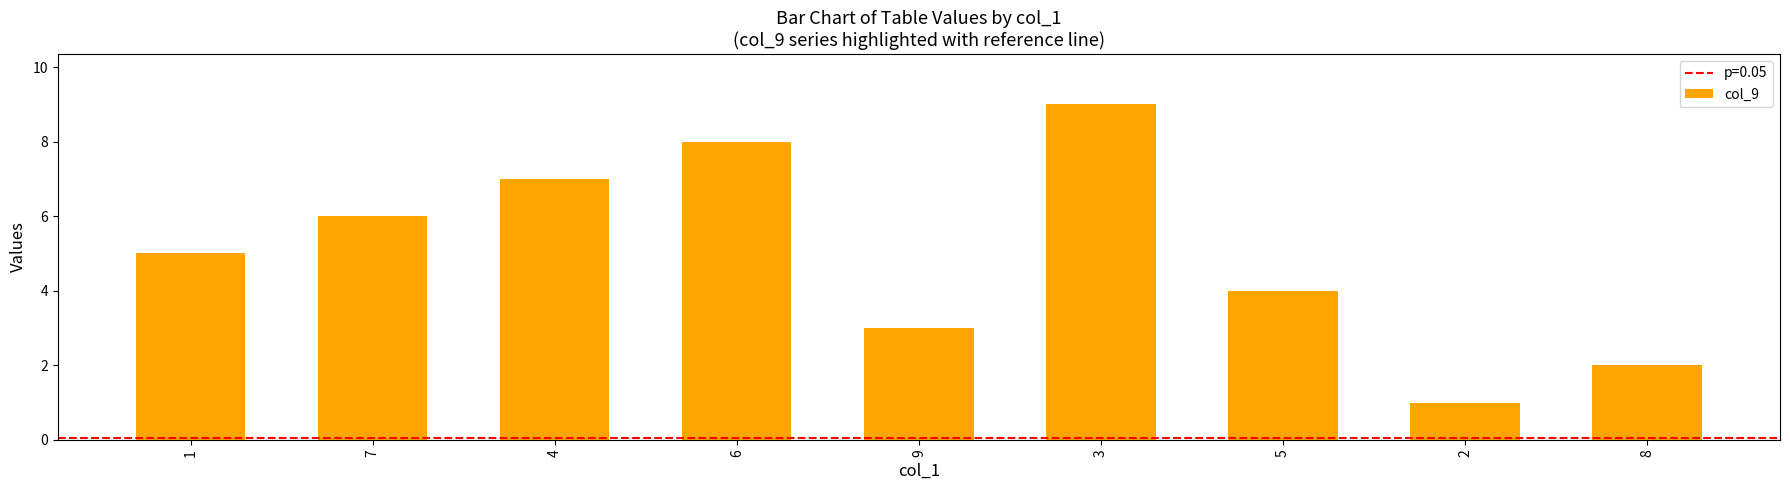

What is the maximum value shown in the chart?

9